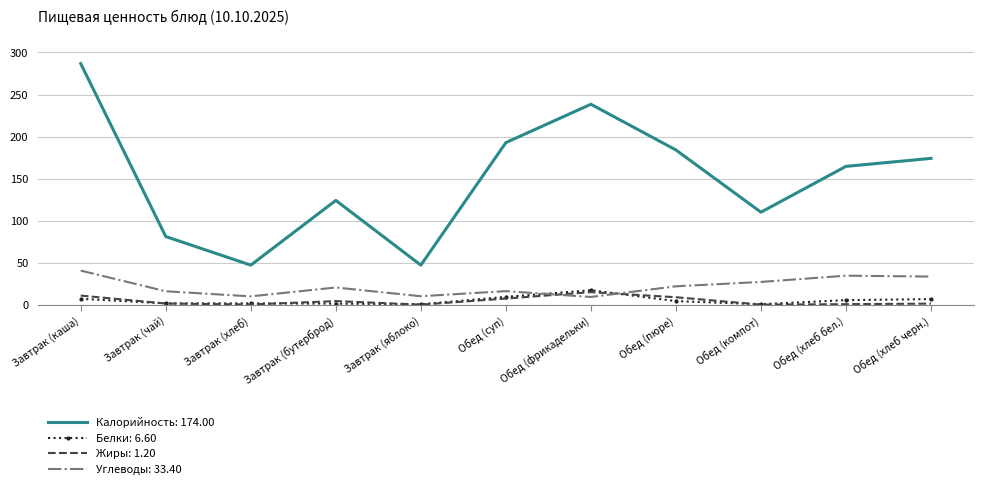

What is the difference between the highest and lowest values at Обед (суп)?

185.5